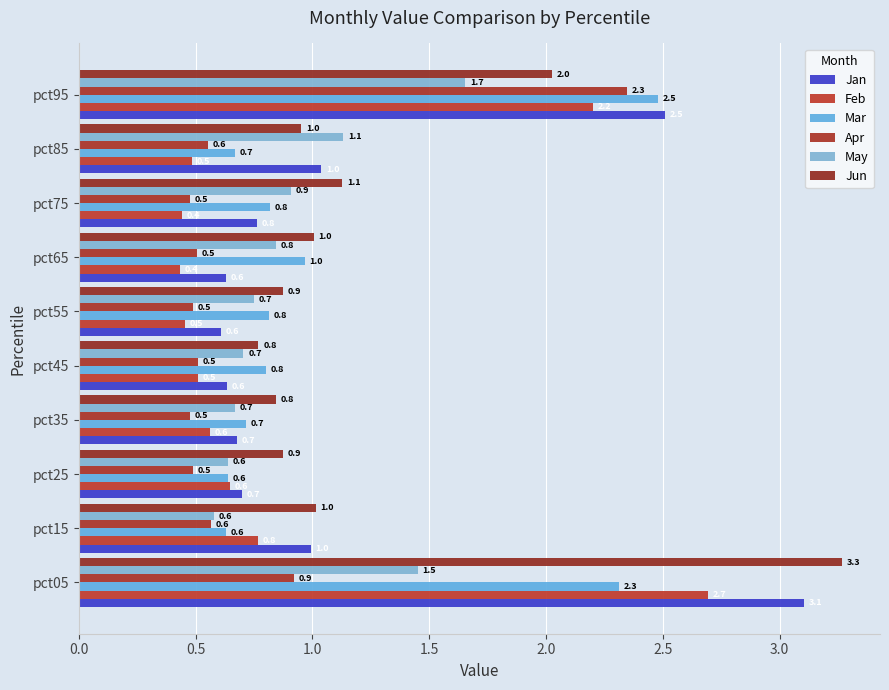

What position from the left is 2.5?

6